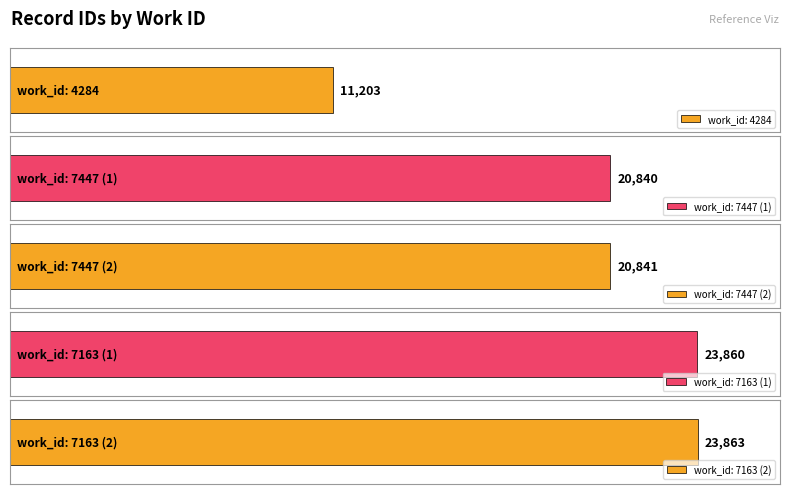

How many bars are there in total?

5